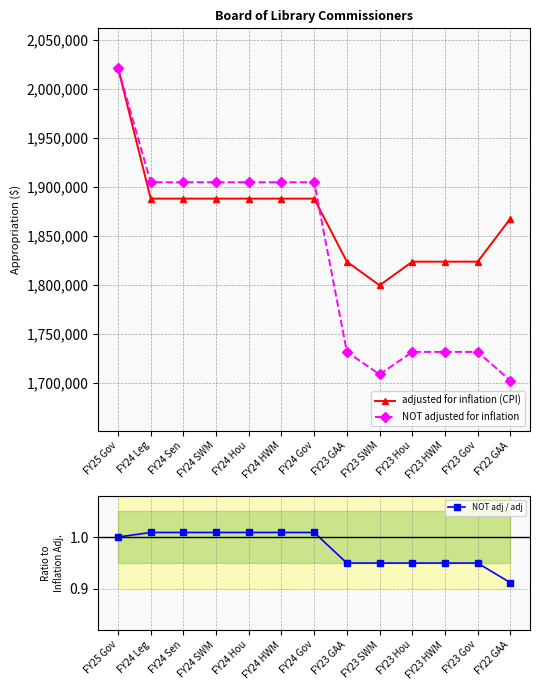

True or false: NOT adjusted for inflation and adjusted for inflation (CPI) cross at least once.

True